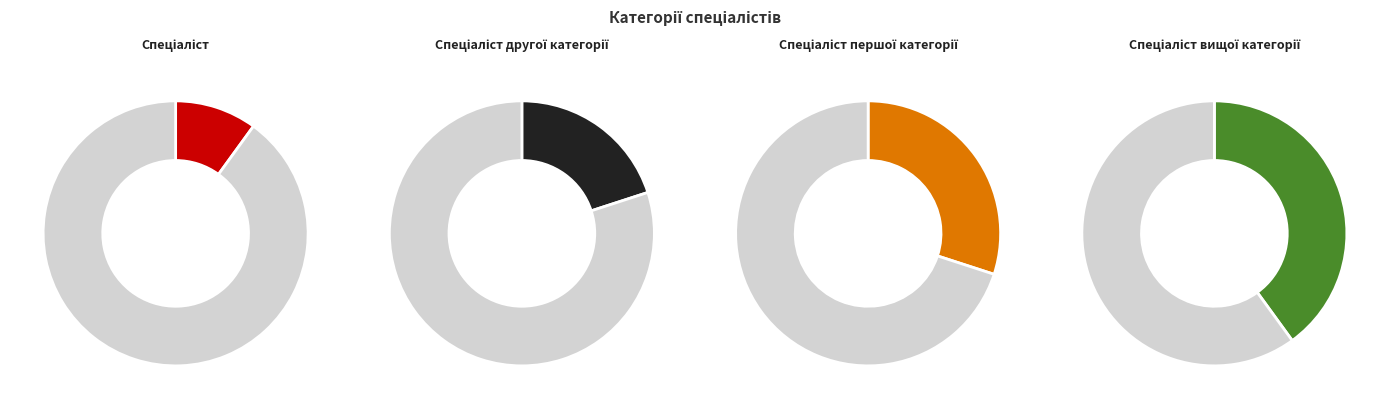

Count the number of slices in the pie.

4